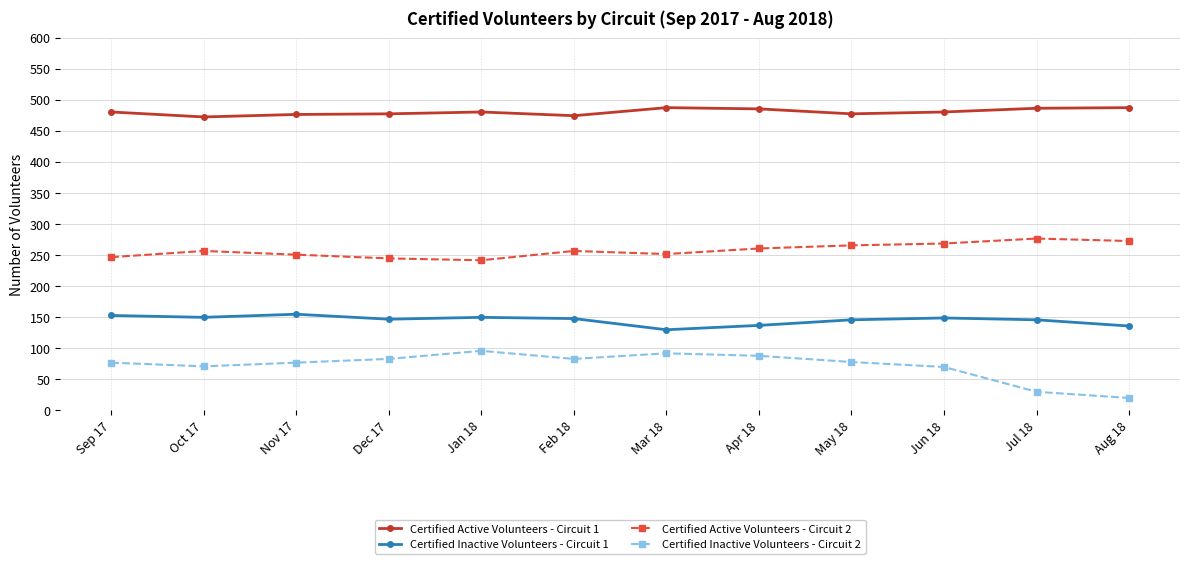

Does the chart have visible grid lines?

Yes